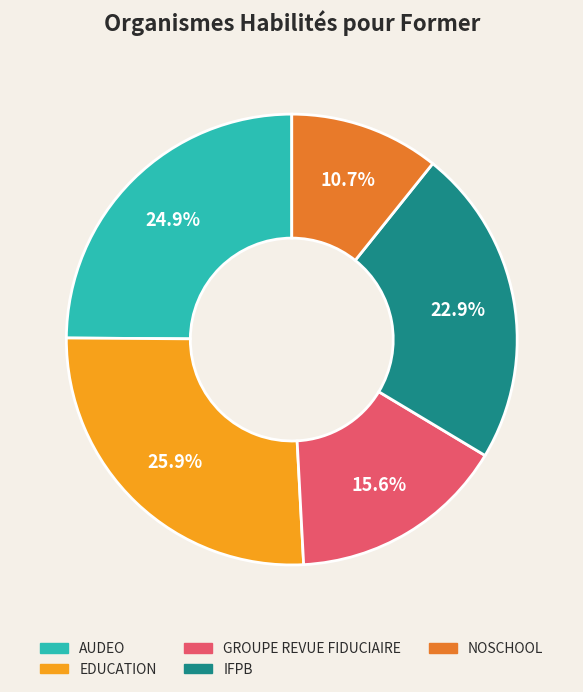

To the nearest percent, what is the combined percentage of EDUCATION and AUDEO?

51%